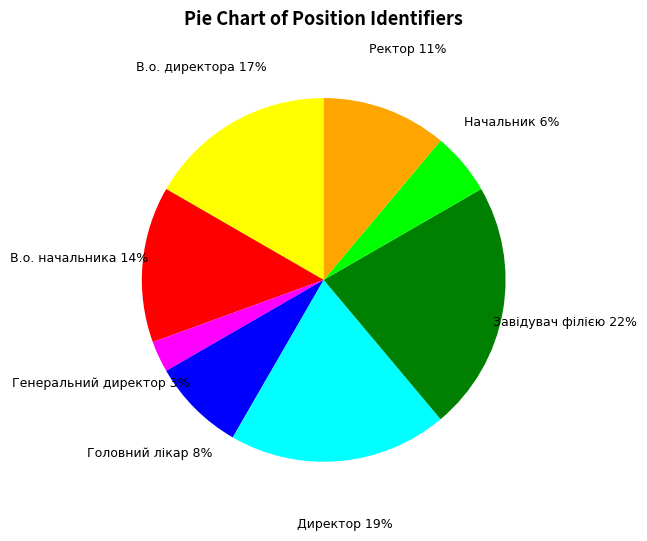

Combined, do В.о. начальника and Ректор account for over 50%?

No